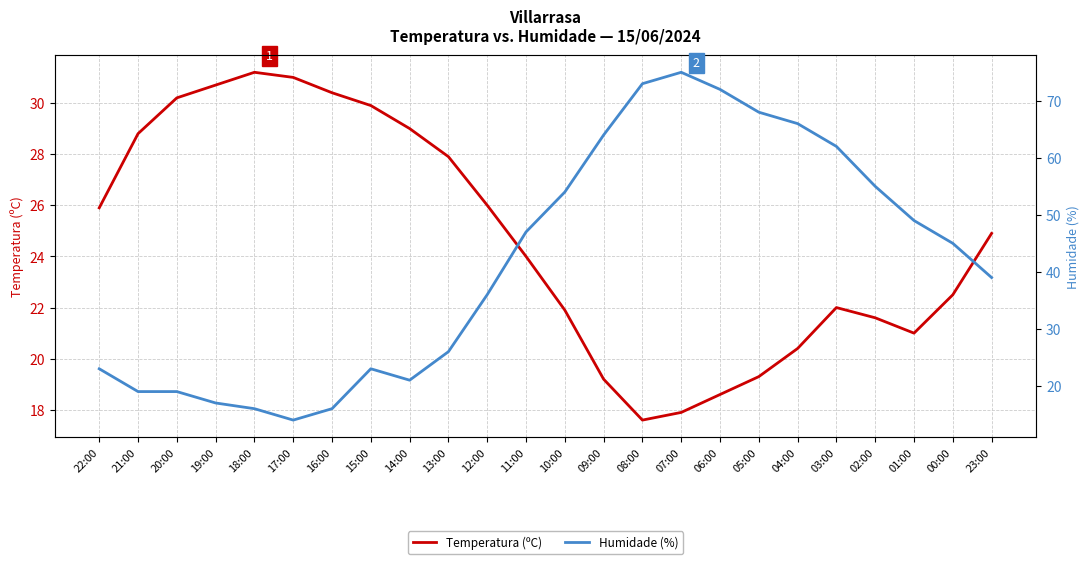

Does the chart display data point markers on the line(s)?

No